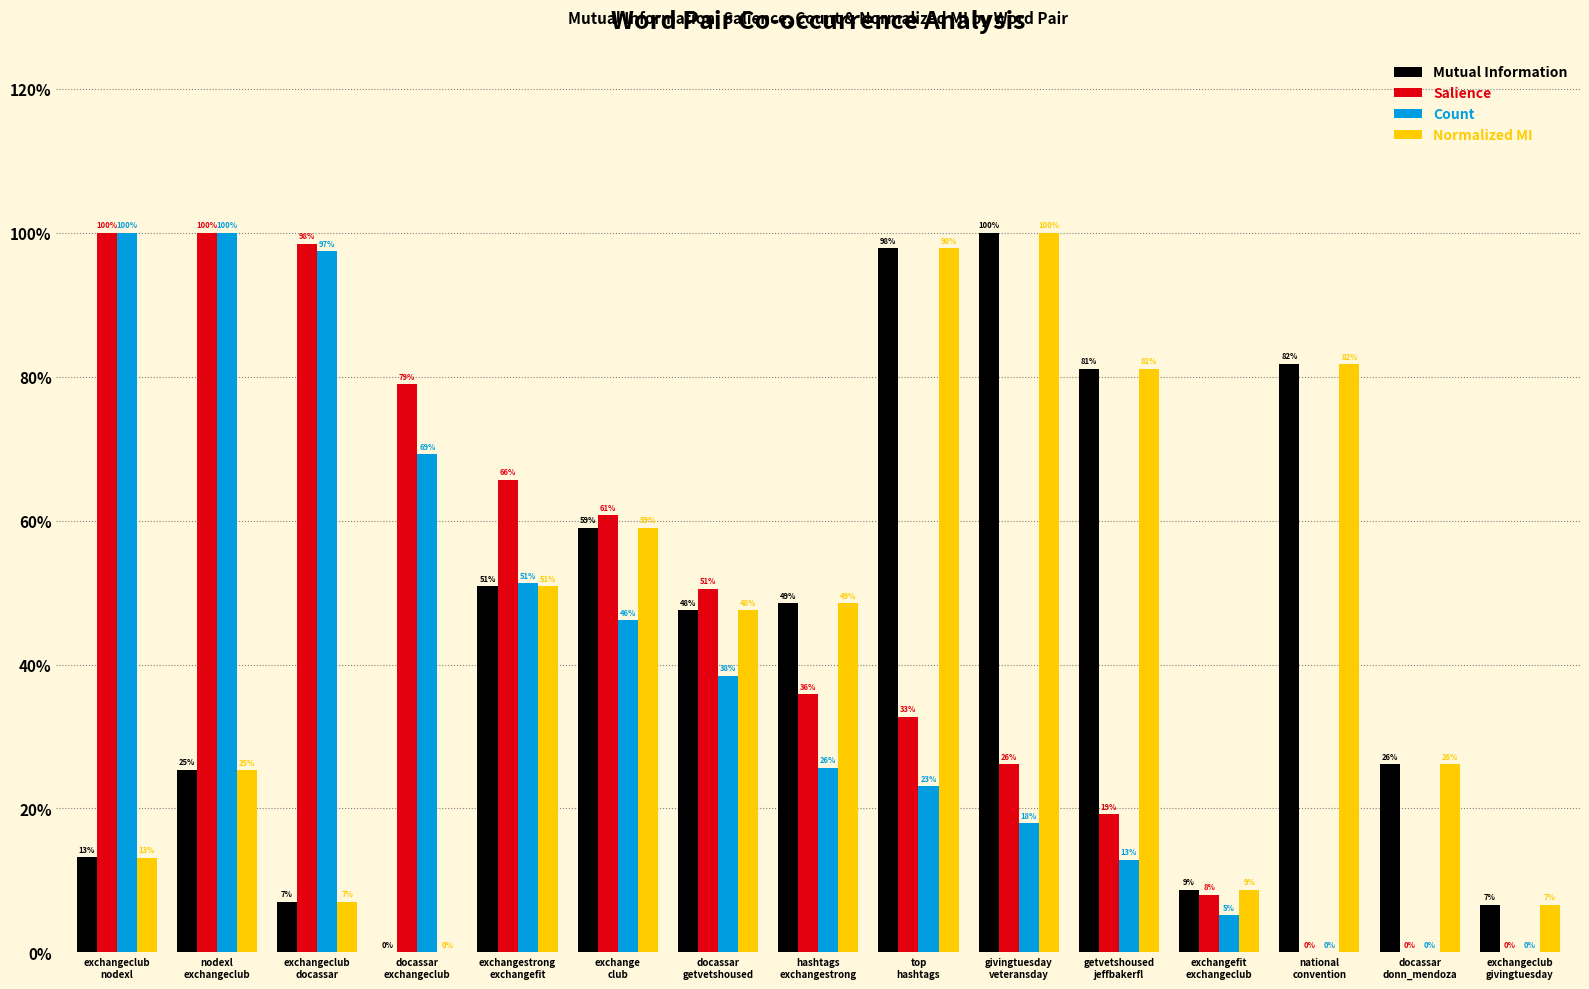

What is the value of the Normalized MI bar at the 2nd from the left?

0.3